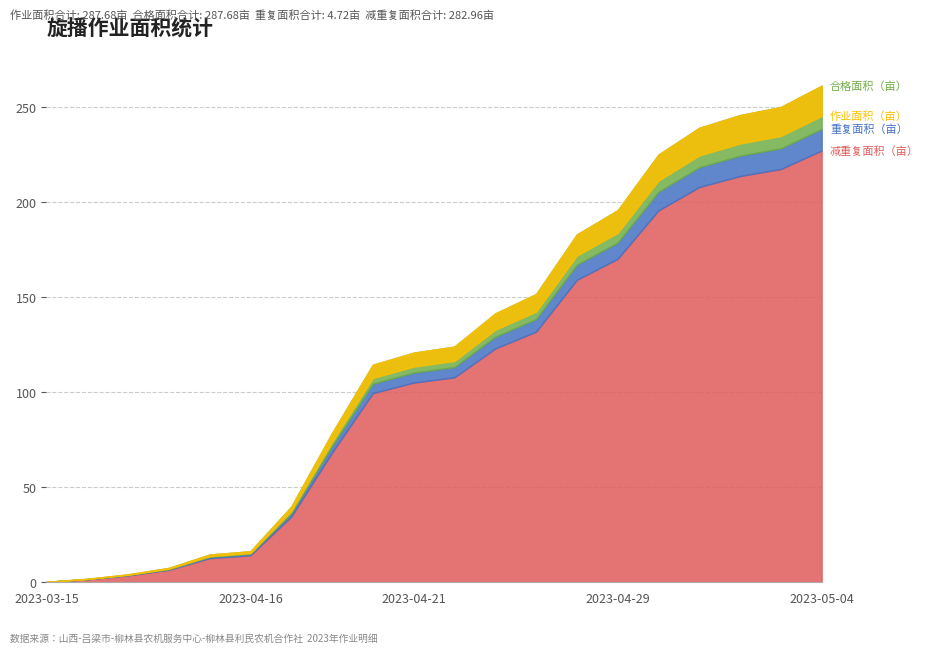

True or false: 合格面积（亩） and 重复面积（亩） intersect in this chart.

False